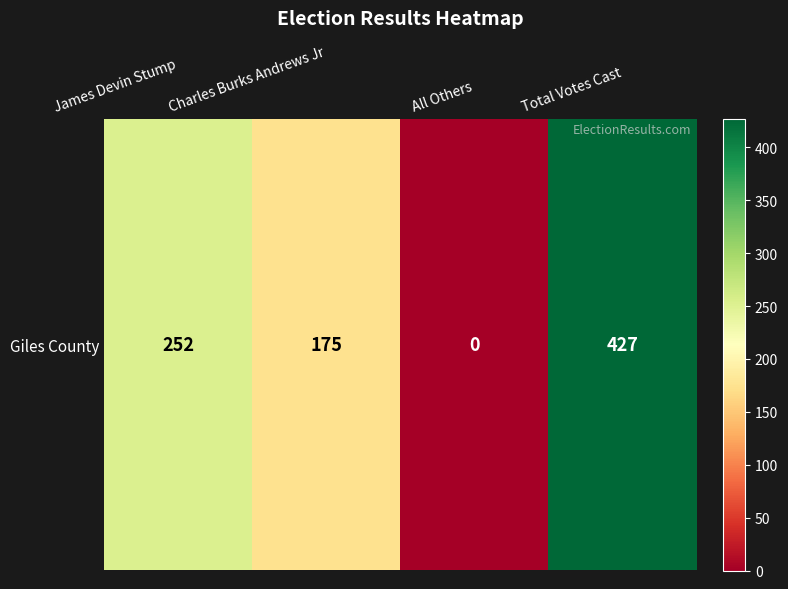

What is the average value?

214